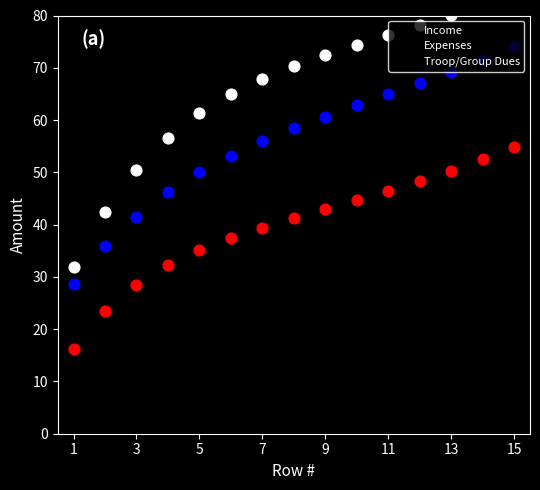

Which series has the widest spread of Y values?

Income